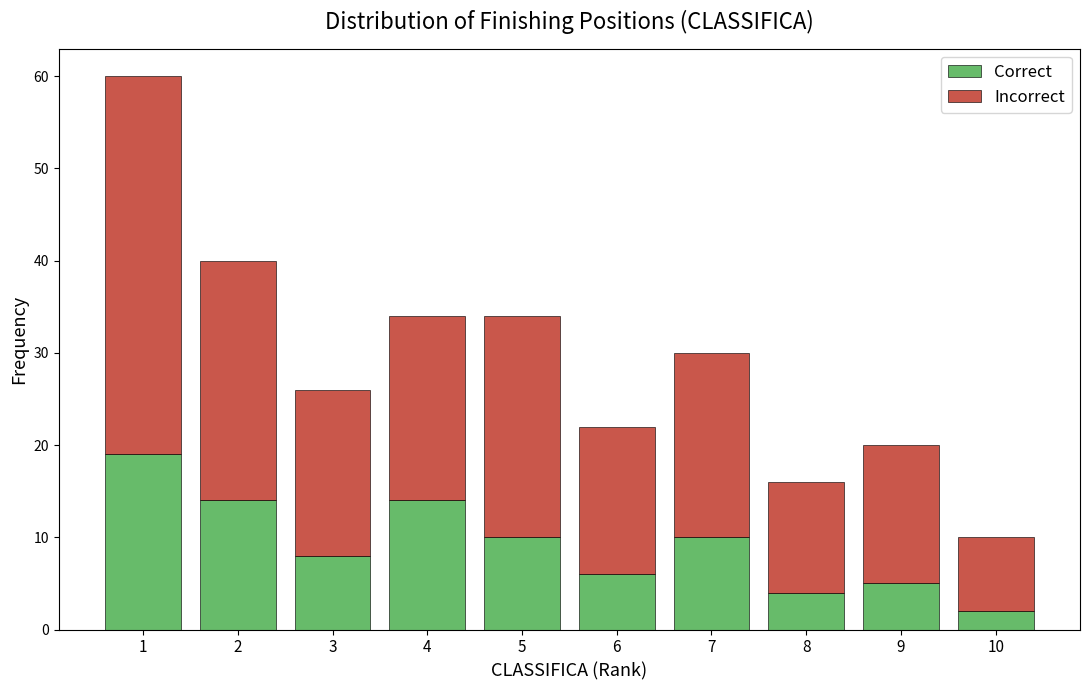

Reading left to right, list the values for the Correct series.

1=19	2=14	3=8	4=14	5=10	6=6	7=10	8=4	9=5	10=2